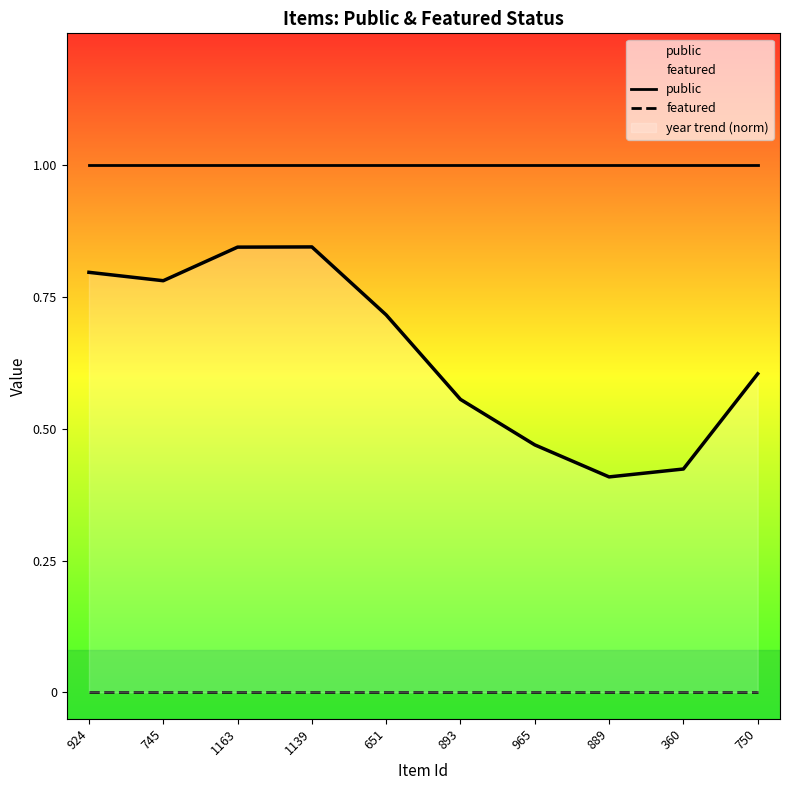

What is the total value across all series at 651?

1